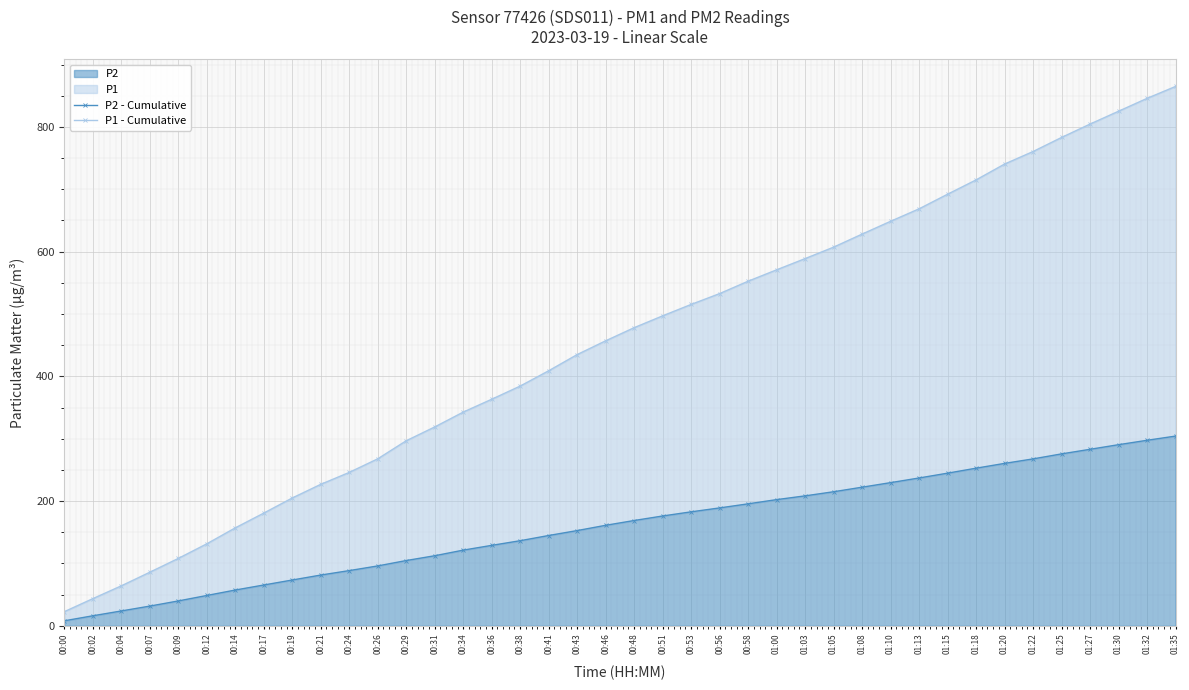

True or false: P1 - Cumulative and P2 - Cumulative cross at least once.

False